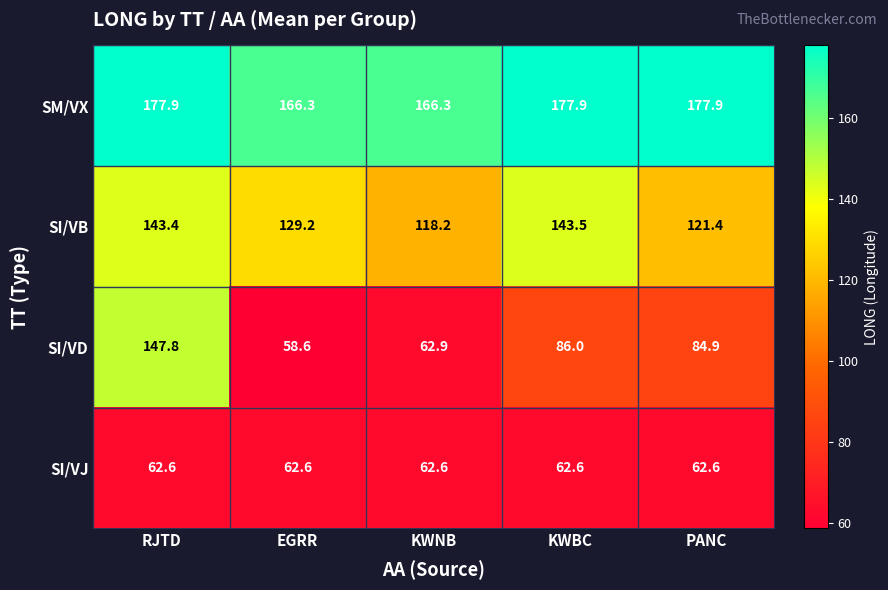

Where does the SI/VD series first go above 84?

RJTD